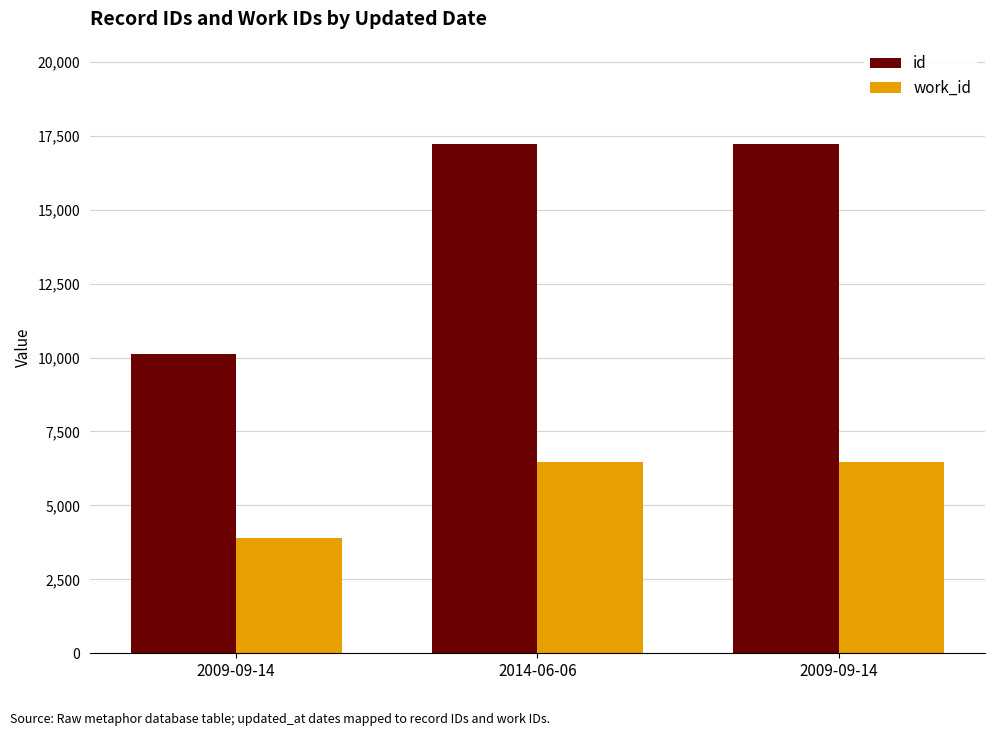

At which category is the sum across all series the highest?

2009-09-14